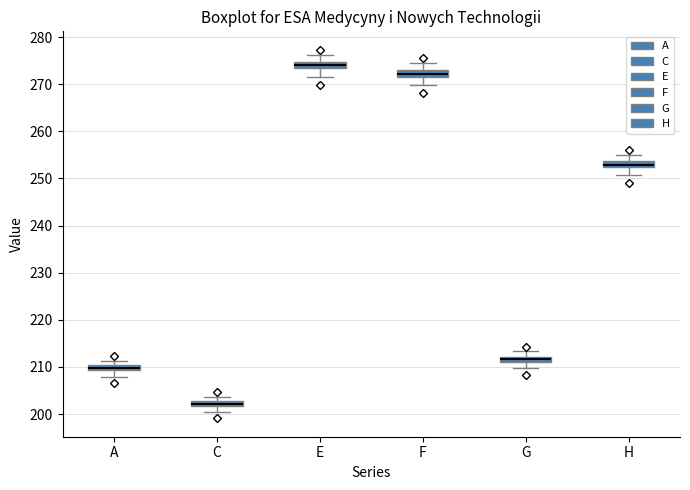

Which box's median line is the highest?

E